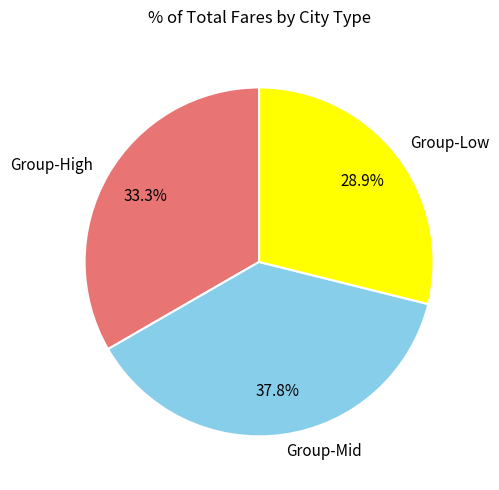

Which has a higher value, Group-High or Group-Low?

Group-High